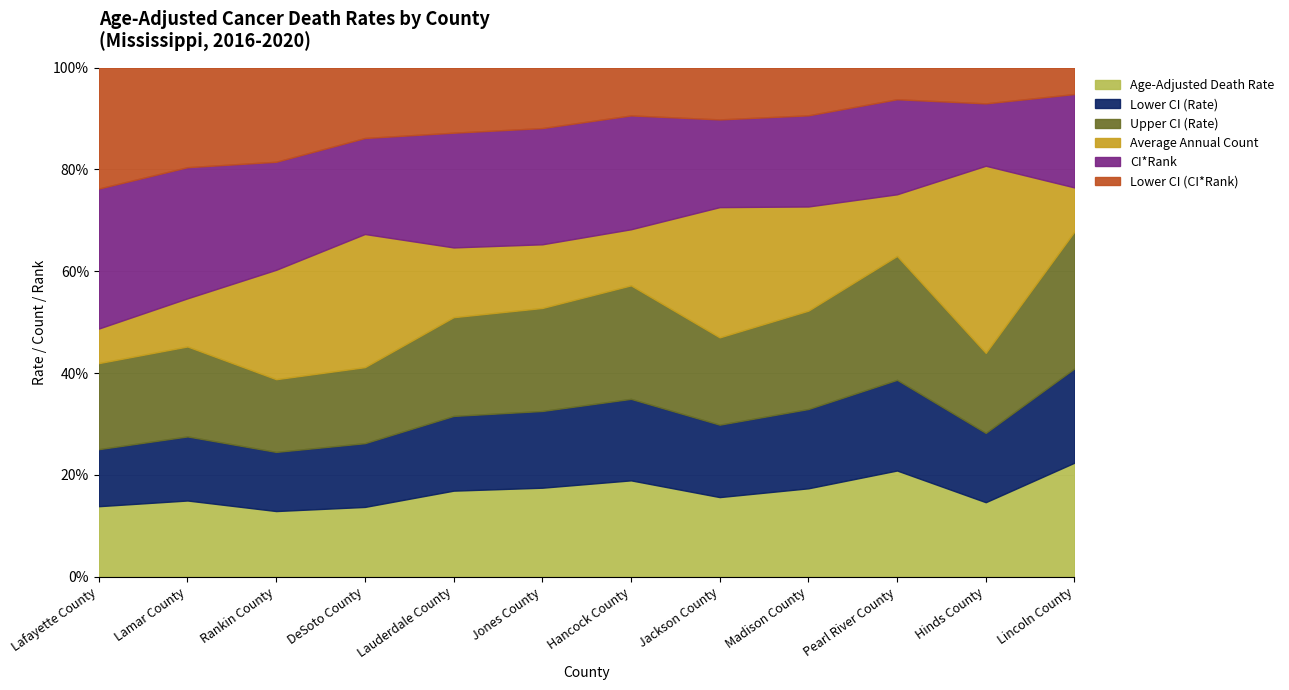

Which series has the widest spread of values?

Average Annual Count